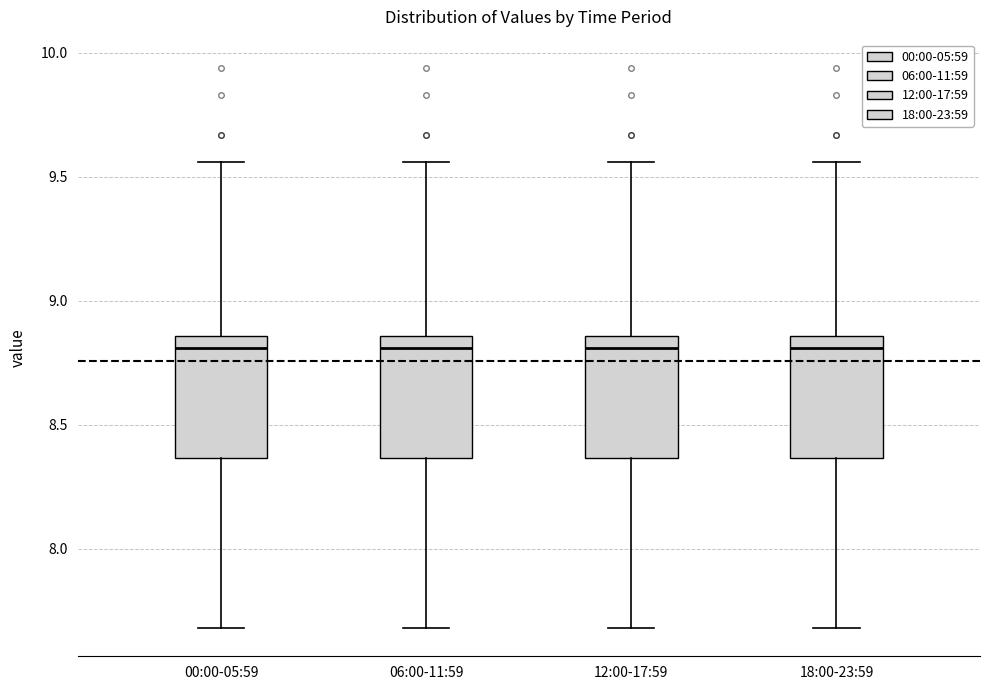

Reading left to right, read every box against the y-axis: the position of its median line, the range the box covers, and the ends of its whiskers. The values are not printed on the chart, so give them approximately, as read against the axis.

00:00-05:59: median 8.80, box 8.35 to 8.85, whiskers 7.70 to 9.55
06:00-11:59: median 8.80, box 8.35 to 8.85, whiskers 7.70 to 9.55
12:00-17:59: median 8.80, box 8.35 to 8.85, whiskers 7.70 to 9.55
18:00-23:59: median 8.80, box 8.35 to 8.85, whiskers 7.70 to 9.55